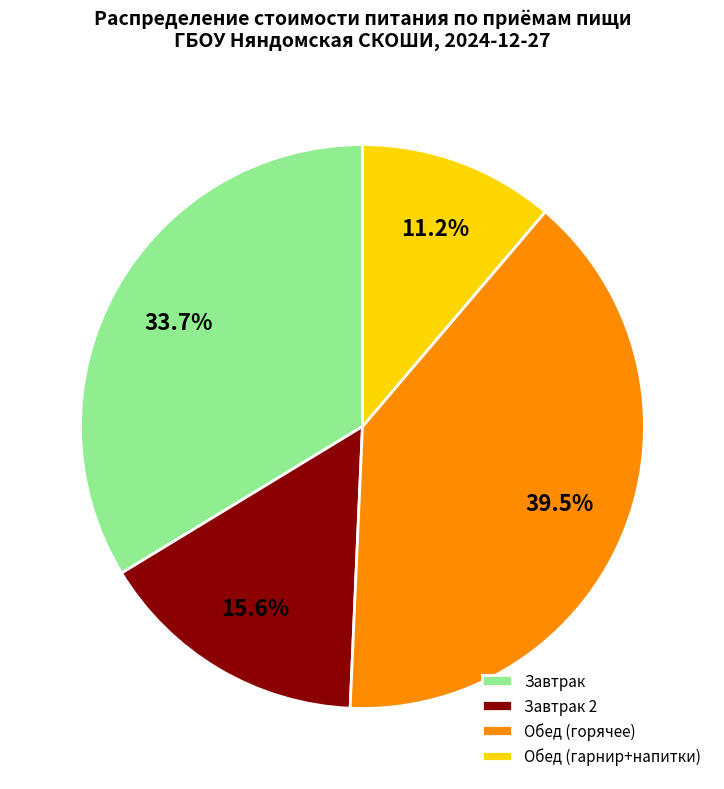

Between Обед (горячее) and Завтрак, which is larger?

Обед (горячее)